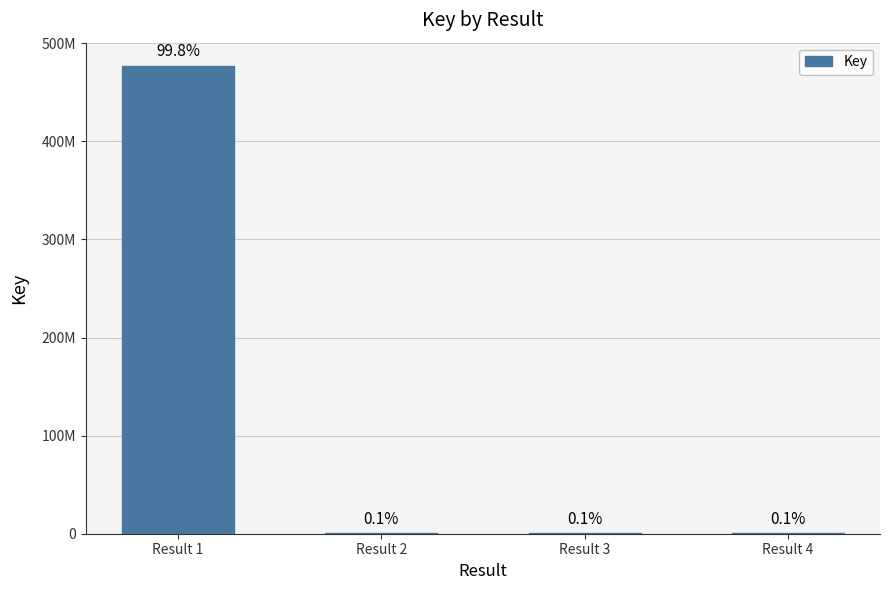

What is the difference between the second highest and minimum values?

14